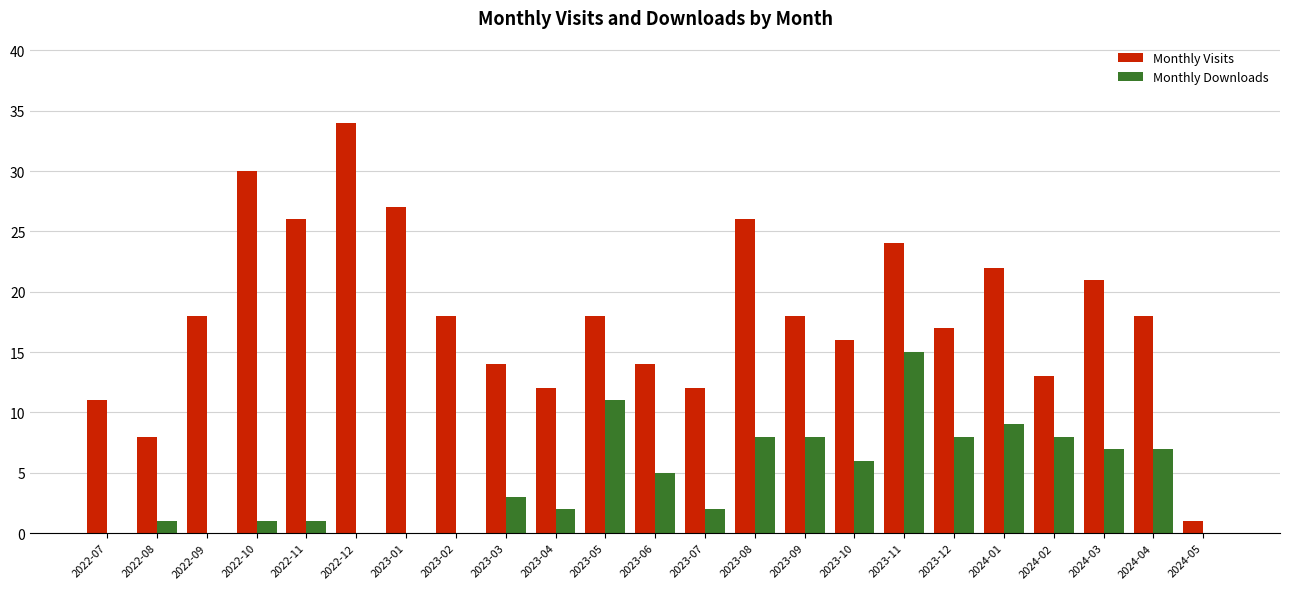

What is the average value of the Monthly Downloads series?

4